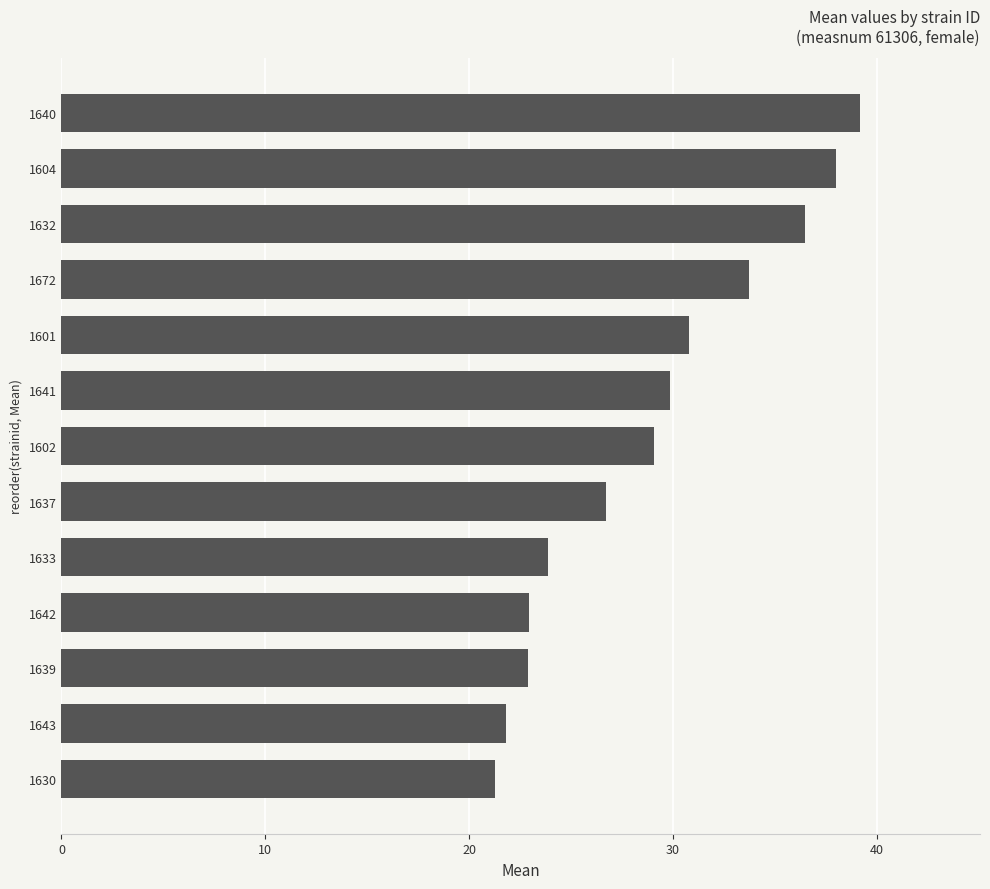

What is the ratio of the value at 1632 to the value at 1642?

1.6